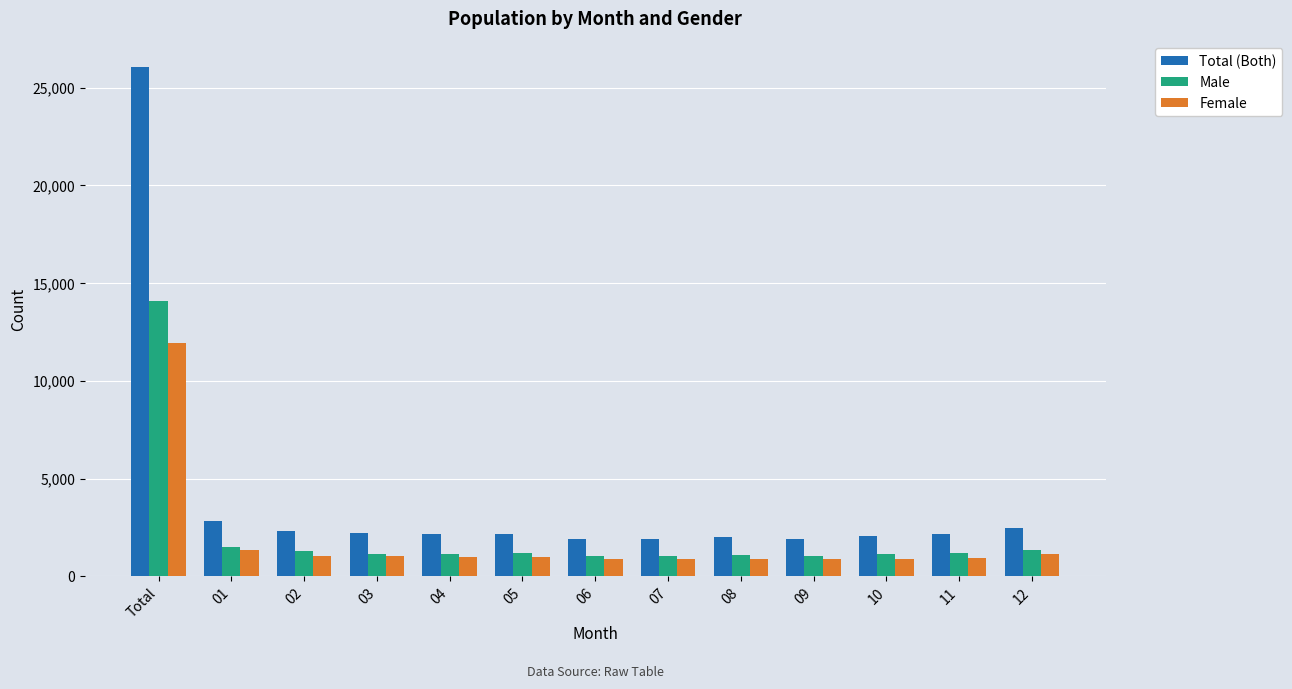

At which category is the sum across all series the highest?

Total